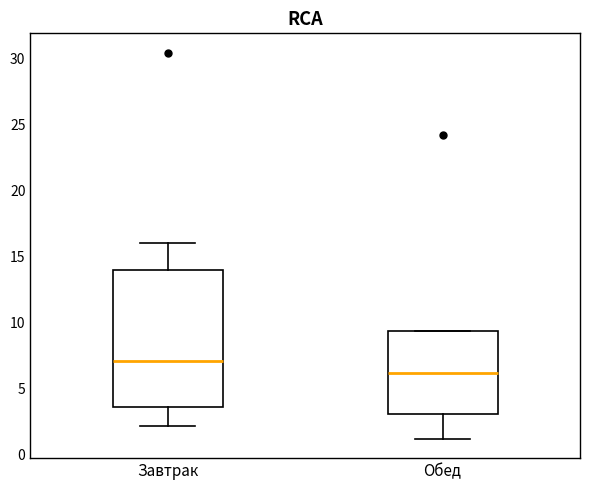

Reading left to right, transcribe this box plot: for each box, give where its median line is, the range the box spans, and where its two whiskers end, as read against the y-axis. The values are not printed on the chart, so give them approximately, as read against the axis.

Завтрак: median 7.0, box 3.5 to 14.0, whiskers 2.0 to 16.0
Обед: median 6.0, box 3.0 to 9.5, whiskers 1.0 to 9.5